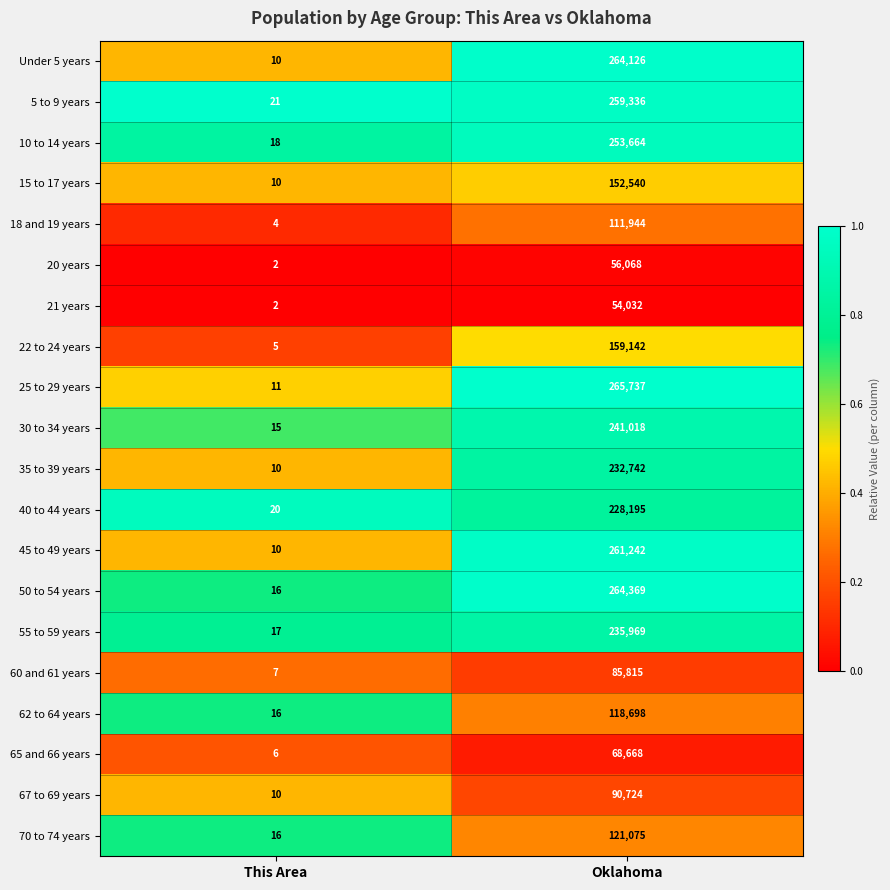

Which series changed the most between This Area and Oklahoma?

25 to 29 years